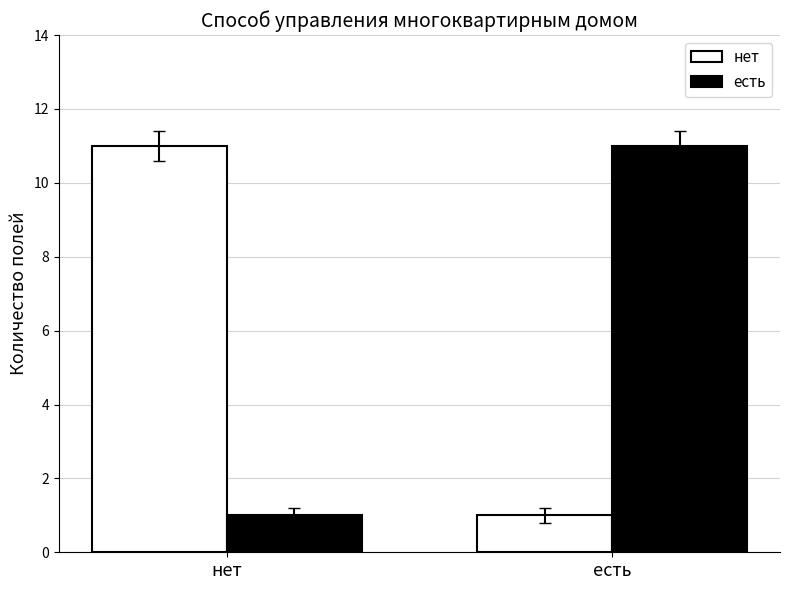

List the labels in order of нет value, largest first.

нет, есть